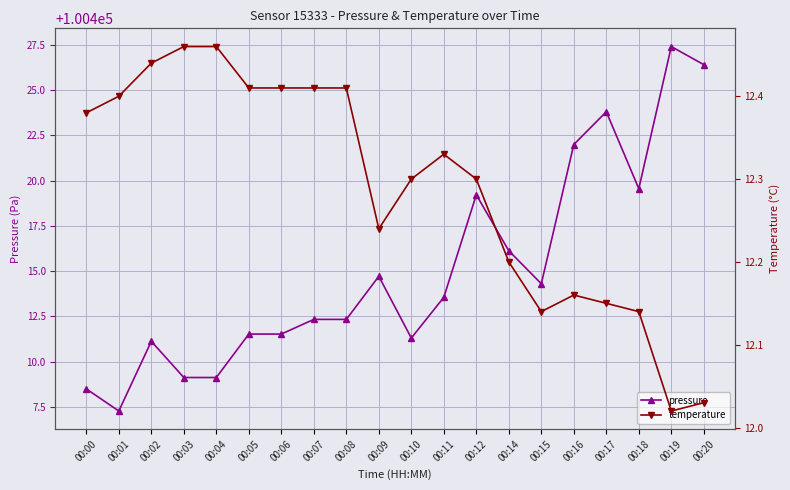

Which category has the highest value in the pressure series?

00:19